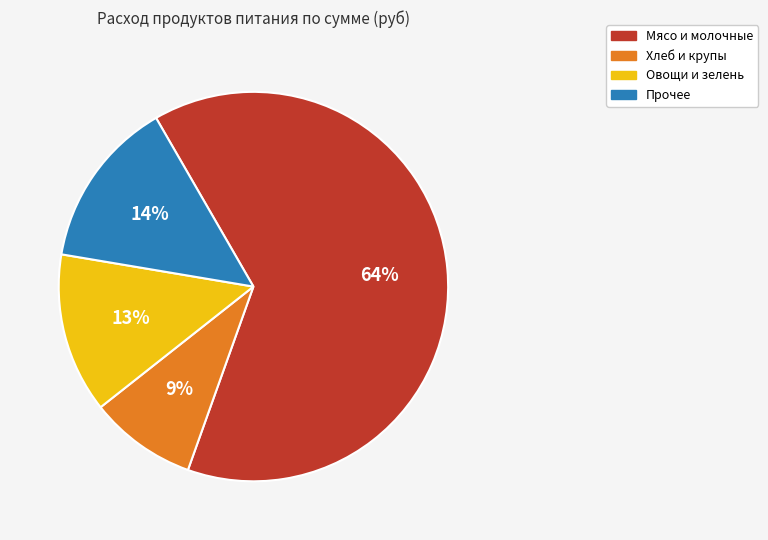

Does any single category account for the majority?

Yes